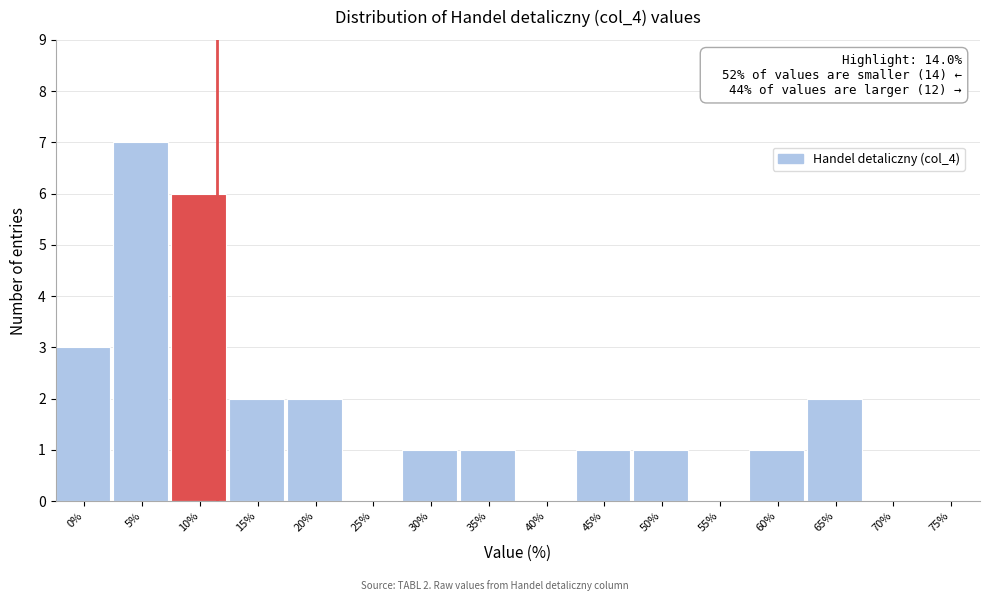

Reading left to right, extract all data points from this chart.

0%=3	5%=7	10%=6	15%=2	20%=2	25%=0	30%=1	35%=1	40%=0	45%=1	50%=1	55%=0	60%=1	65%=2	70%=0	75%=0